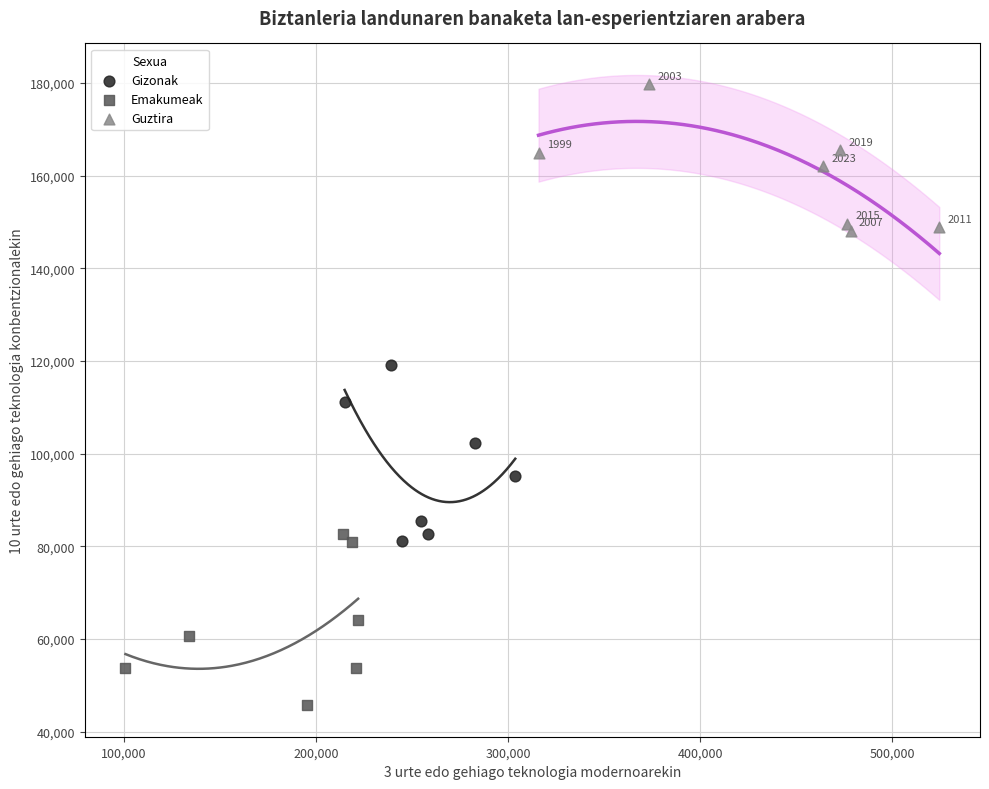

Which series reaches the maximum Y coordinate?

Guztira